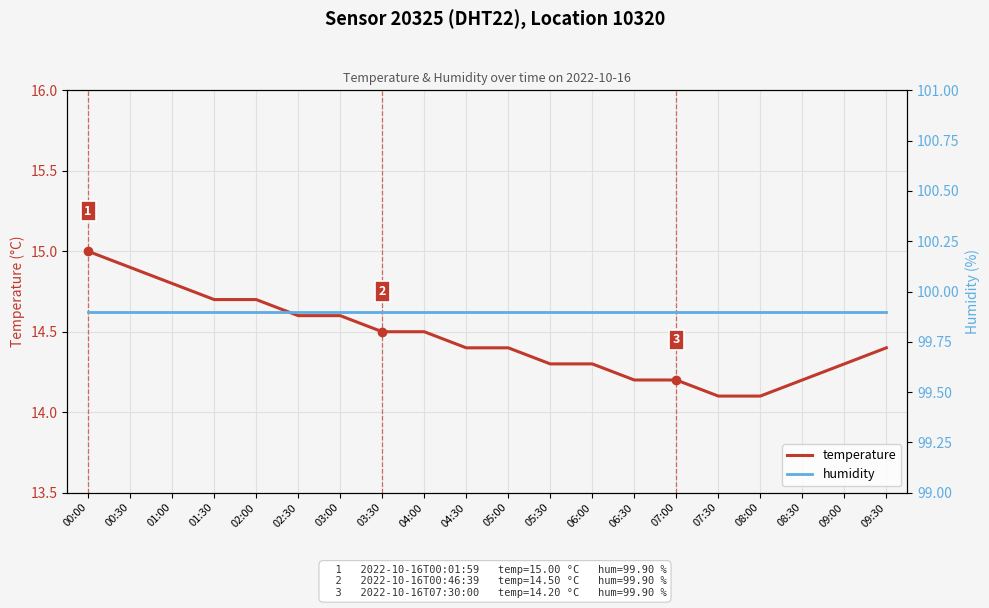

Is it true that humidity equals 147.8 at 09:00?

False